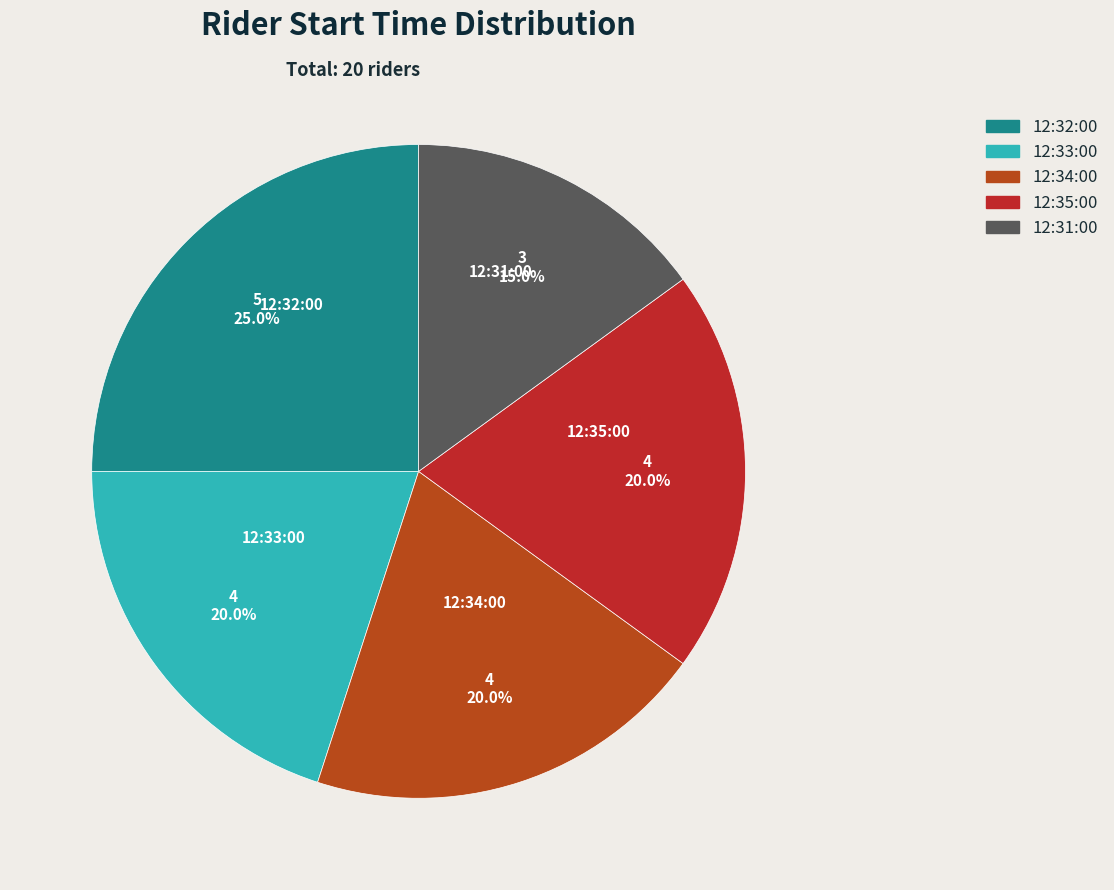

Is 12:31:00 the majority of the pie?

No